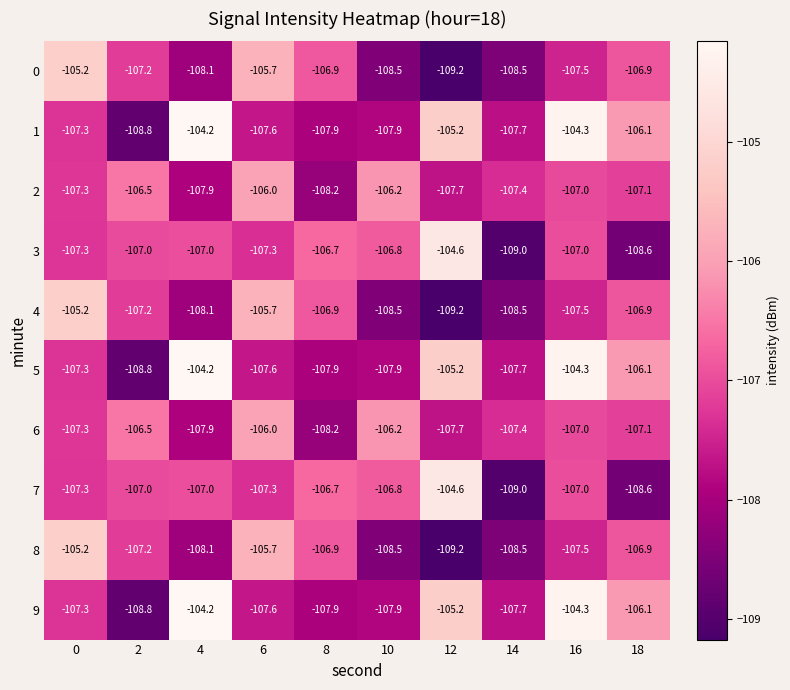

The value of 0 at 18 is -173.7. True or false?

False